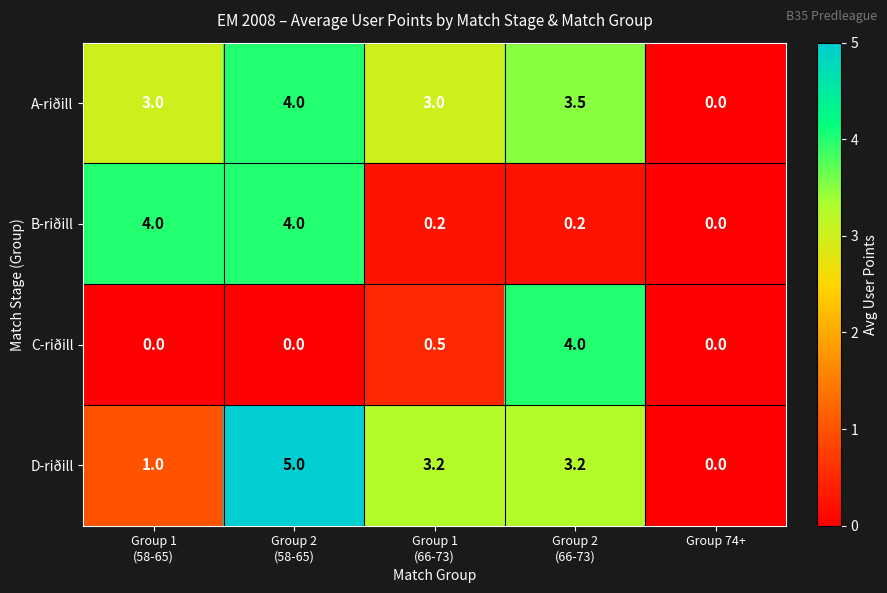

The A-riðill series shows 0.0 at Group 74+. True or false?

True